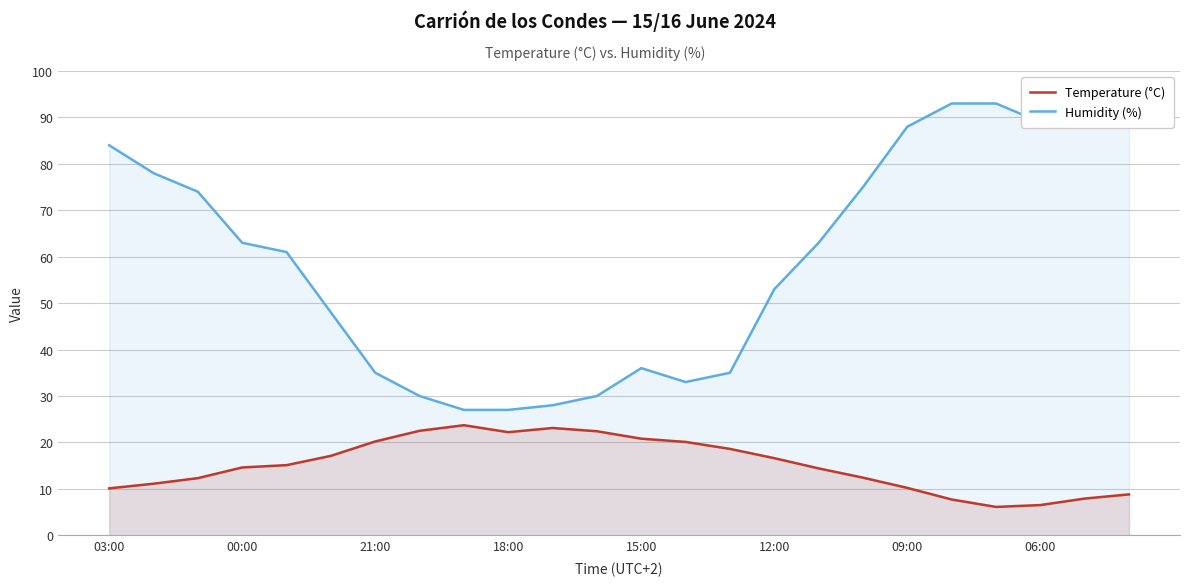

What is the difference between the maximum and minimum values in the Humidity (%) series?

66.0